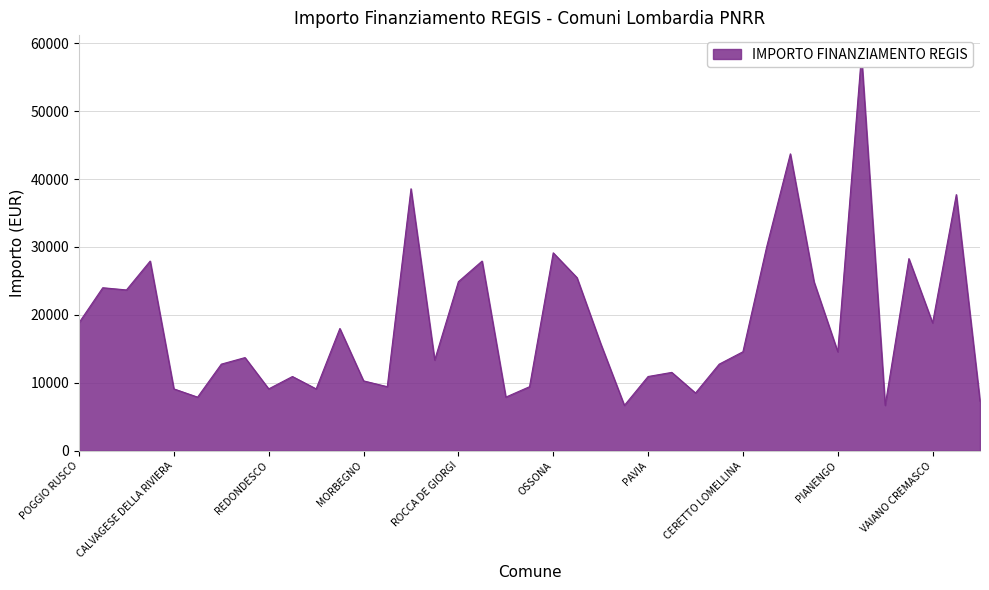

At which category does the chart reach its minimum across all series?

ORNICA